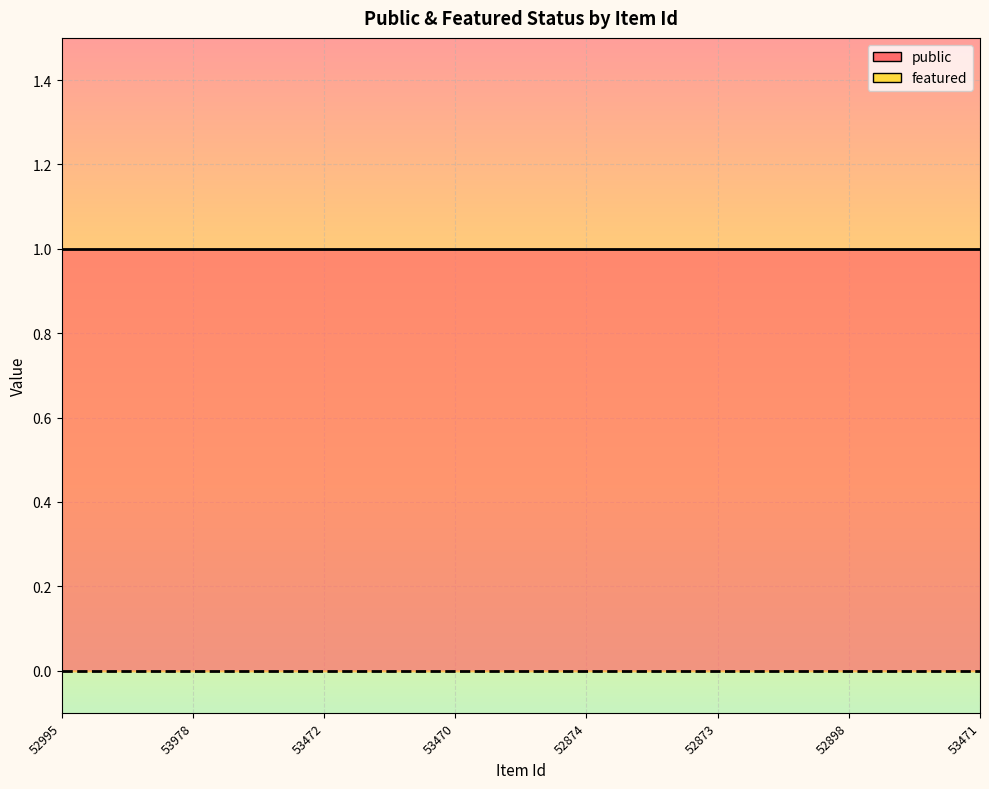

Which series changed the most between 52995 and 52898?

public